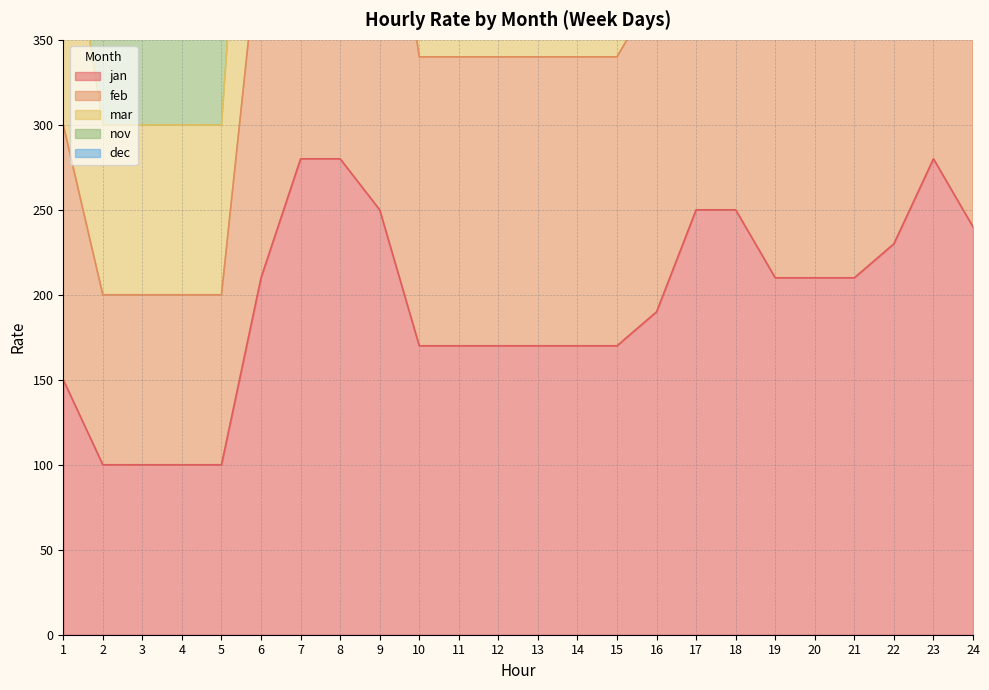

What is the minimum value for jan?

100